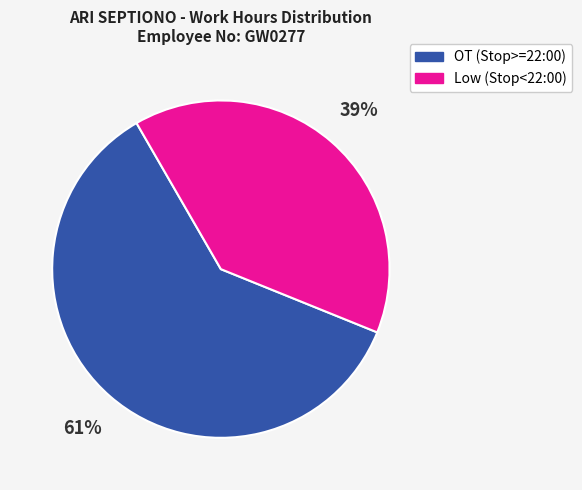

Count the number of slices in the pie.

2